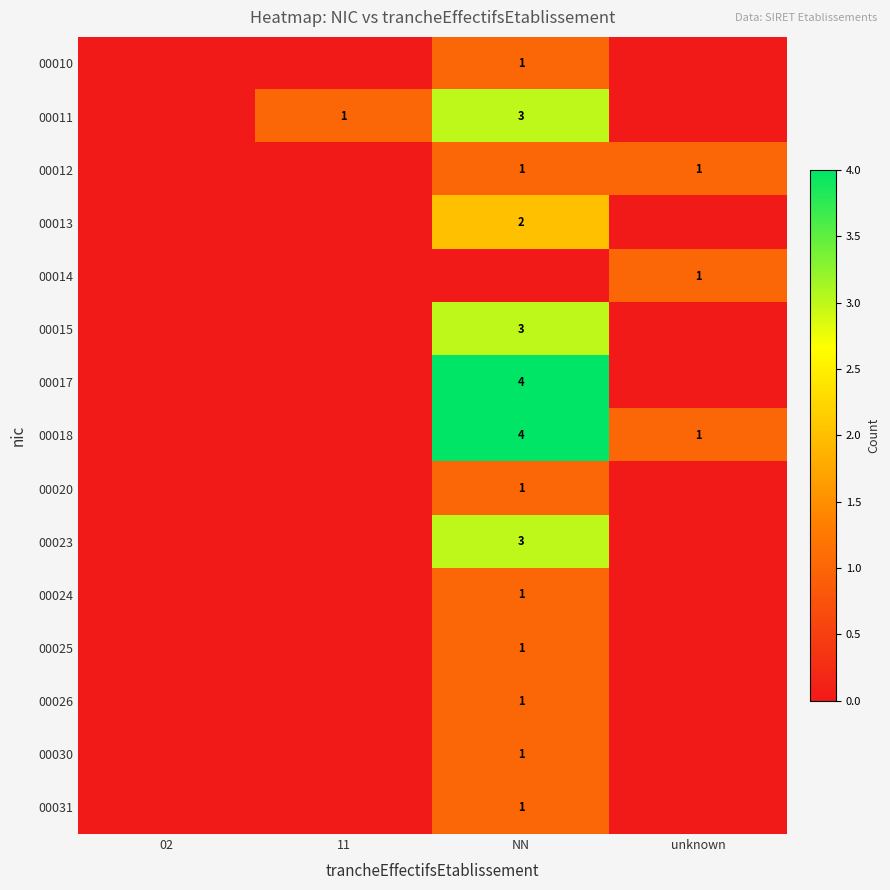

Which has a higher value, unknown or 11?

unknown